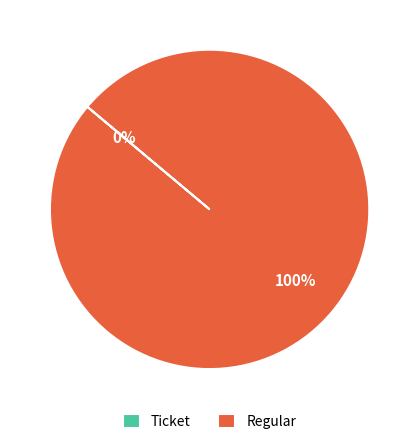

Which category accounts for the majority?

Regular